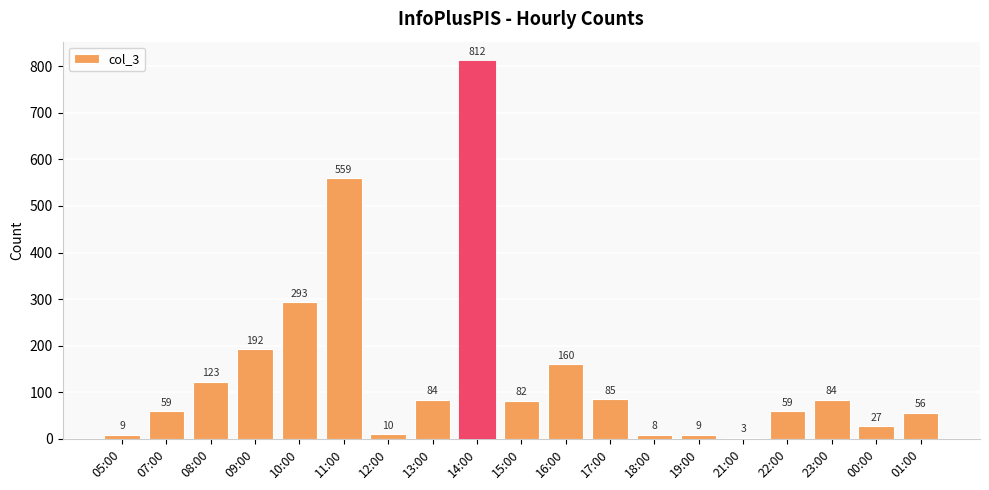

What value does the data have at 01:00, to the nearest 10?

60